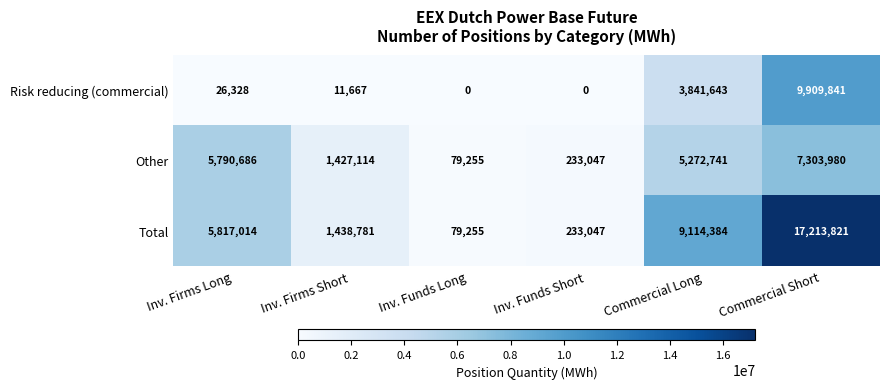

Read the Other value at Inv. Firms Short, to the nearest 100.

1427100